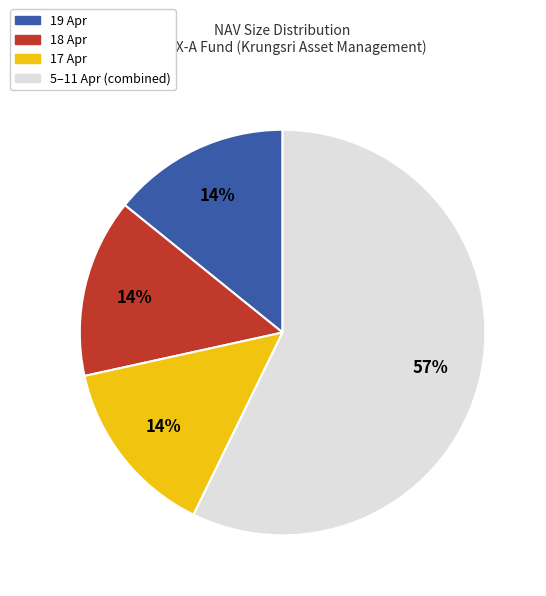

Which has a higher value, 5–11 Apr (combined) or 17 Apr?

5–11 Apr (combined)